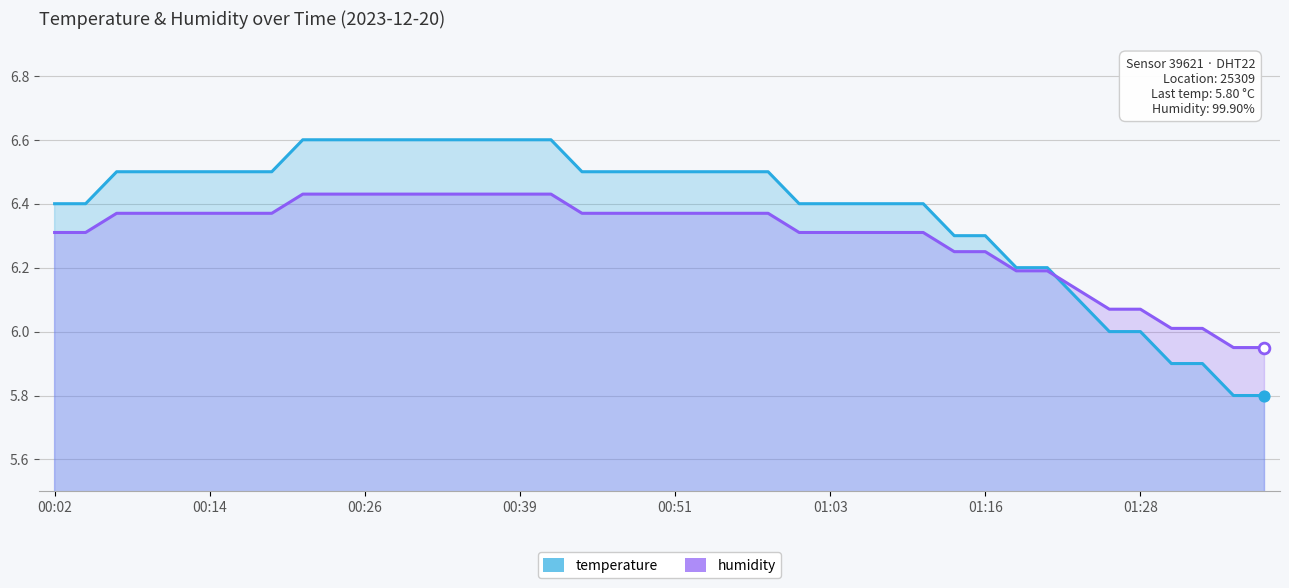

At how many categories does at least one series exceed 6?

38